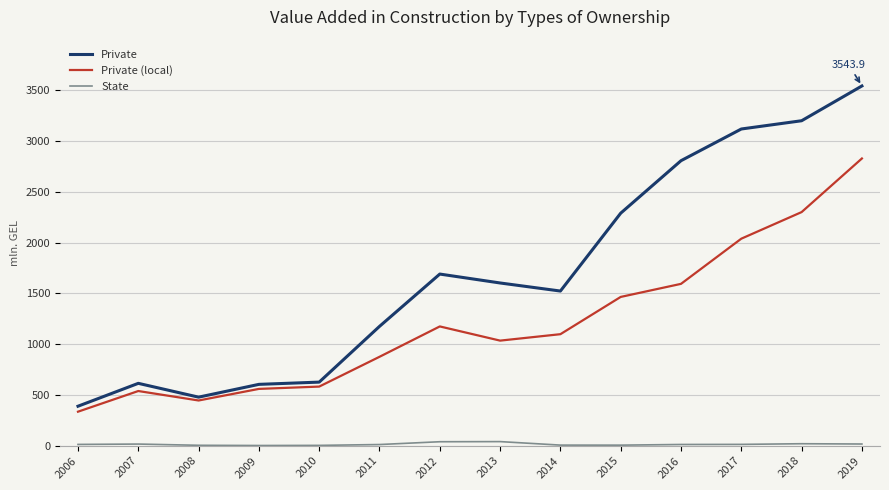

Is the value of State at 2013 greater than the value of Private (local) at 2016?

No